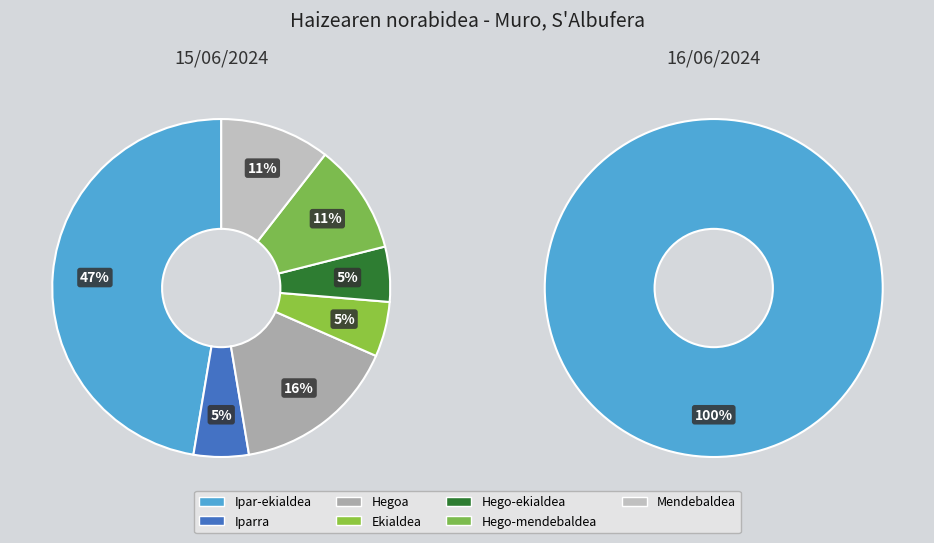

What is the majority slice?

Ipar-ekialdea